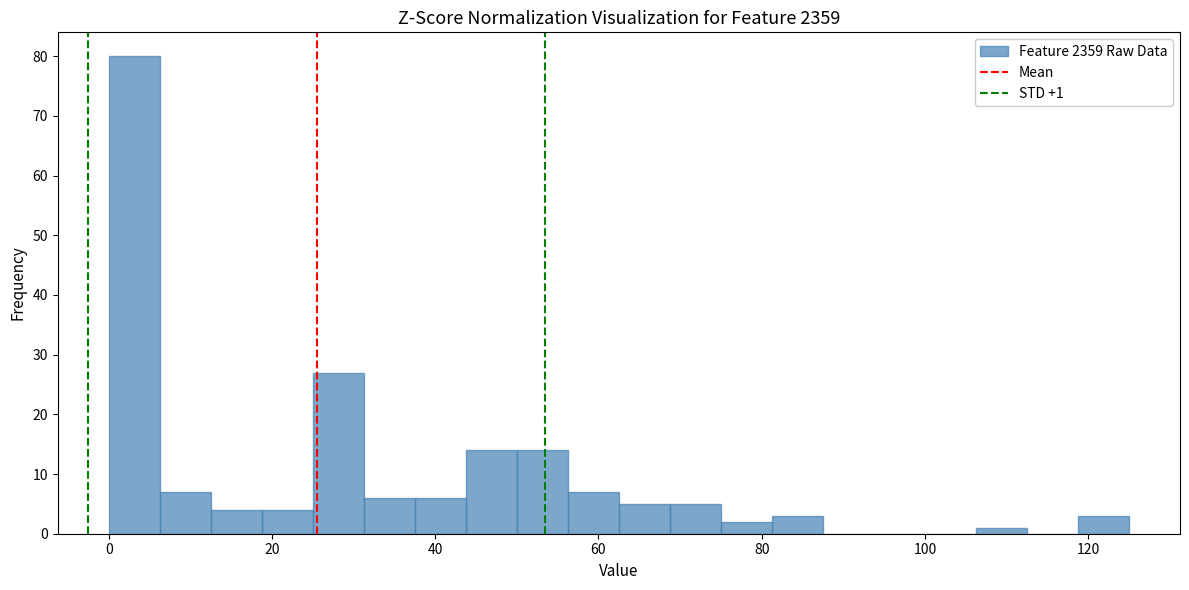

Read against the x-axis, roughly where is the centre of the tallest bar?

4